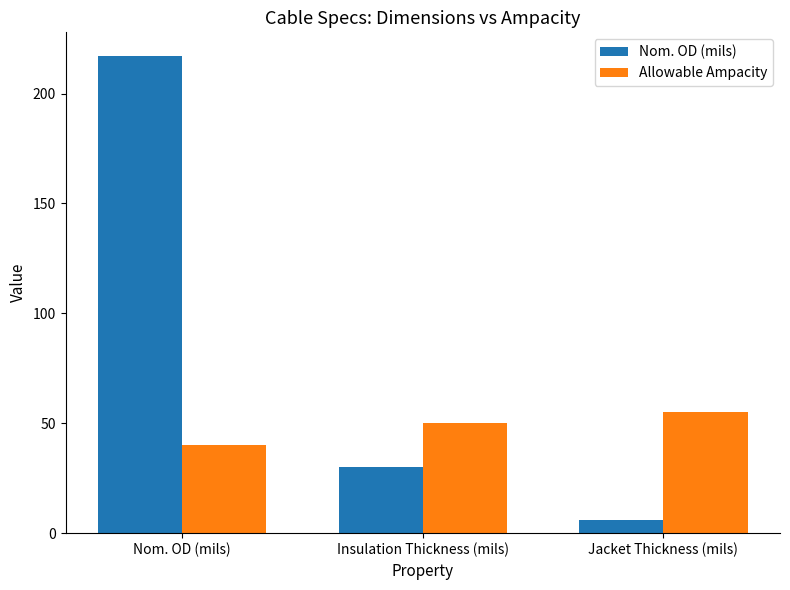

What is the total value across all series at Nom. OD (mils)?

257